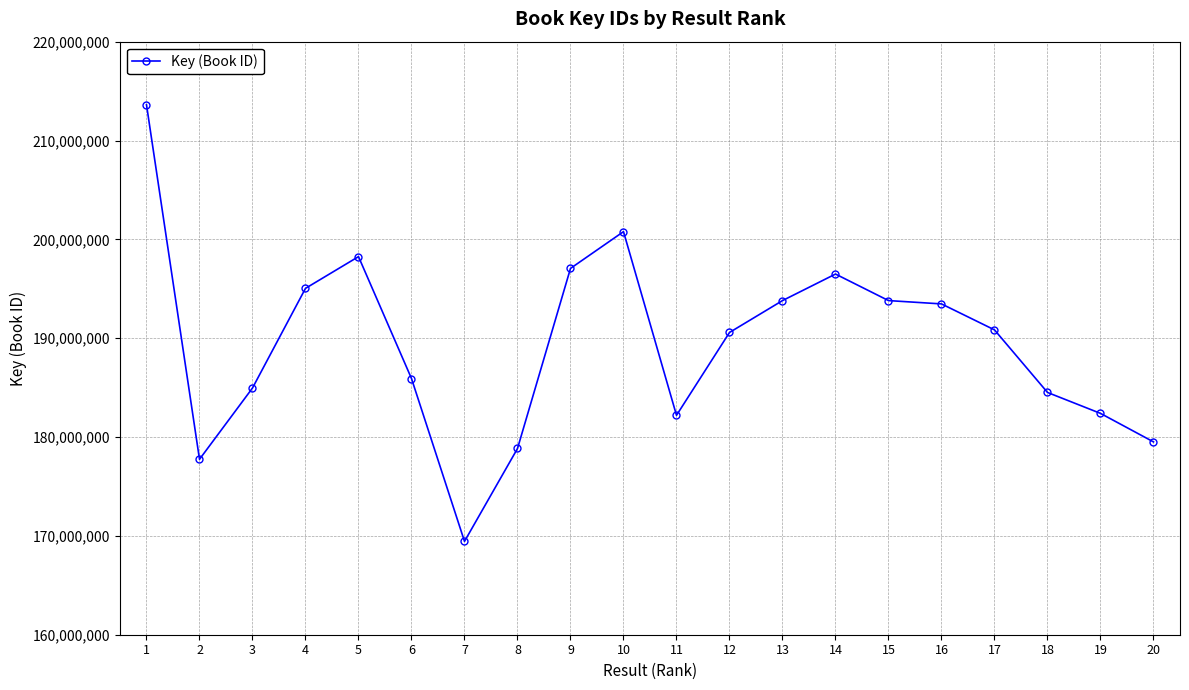

What is the difference between the maximum and second lowest values?

35867776